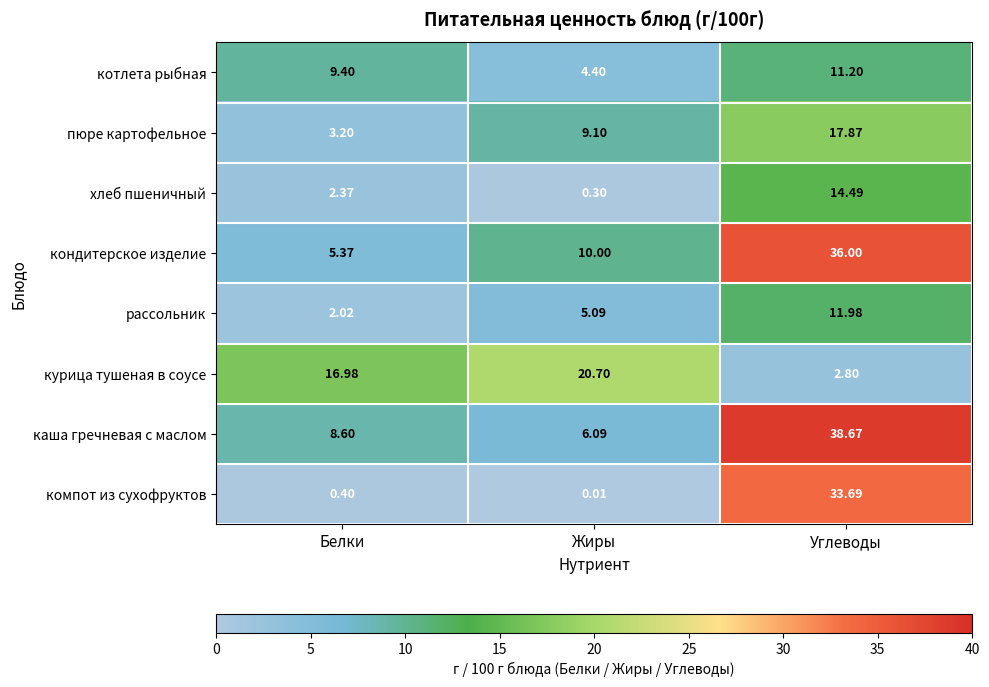

Rank the categories by каша гречневая с маслом value from highest to lowest.

Углеводы, Белки, Жиры